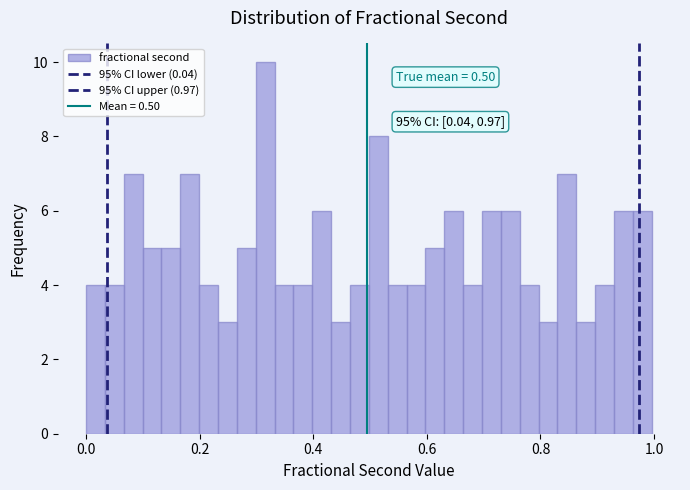

Read against the x-axis, roughly where is the centre of the tallest bar?

0.32